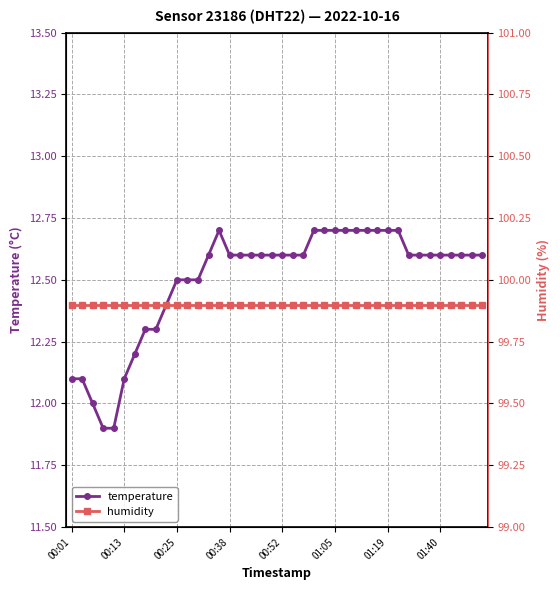

True or false: temperature has a value of 21.8 at 01:05.

False